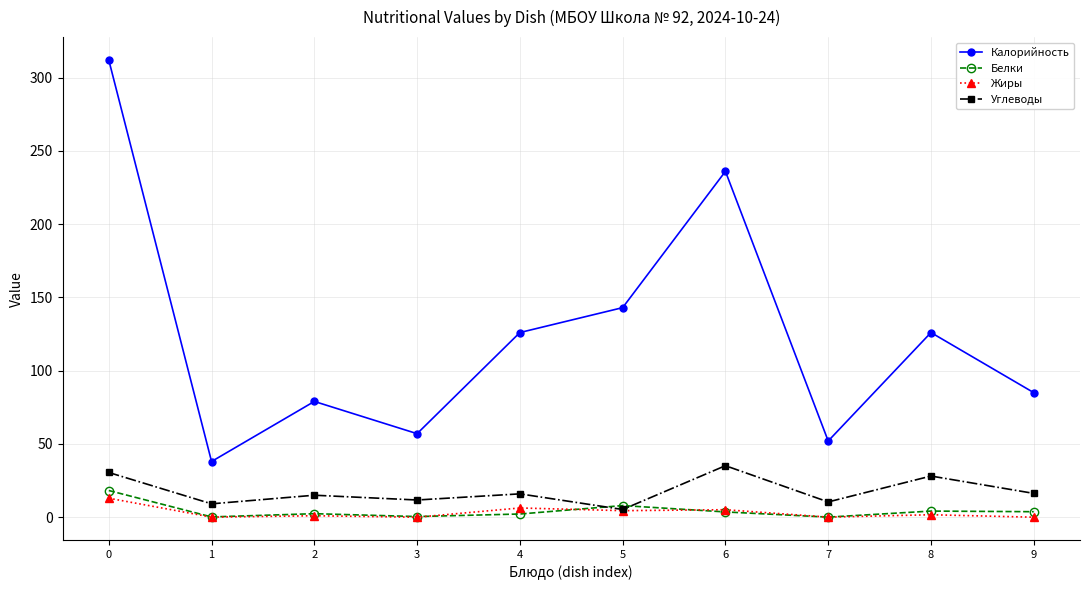

What is the average value of the Жиры series?

3.2